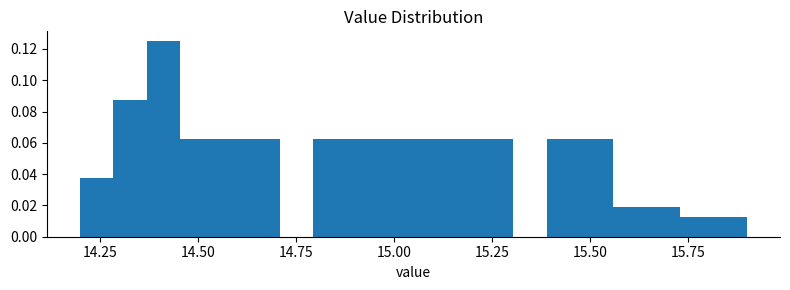

Read against the x-axis, roughly where is the centre of the tallest bar?

14.40